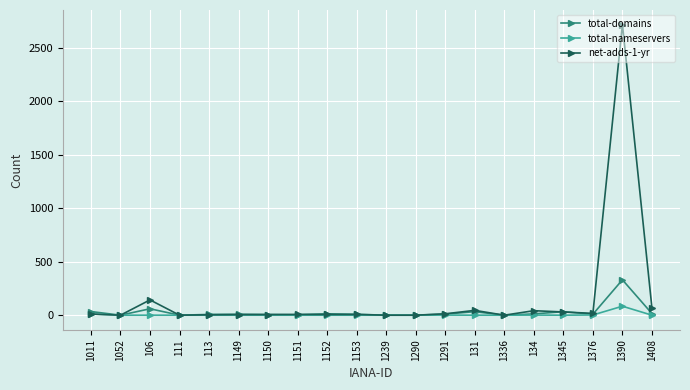

True or false: net-adds-1-yr has more than 2 interior local peaks.

True